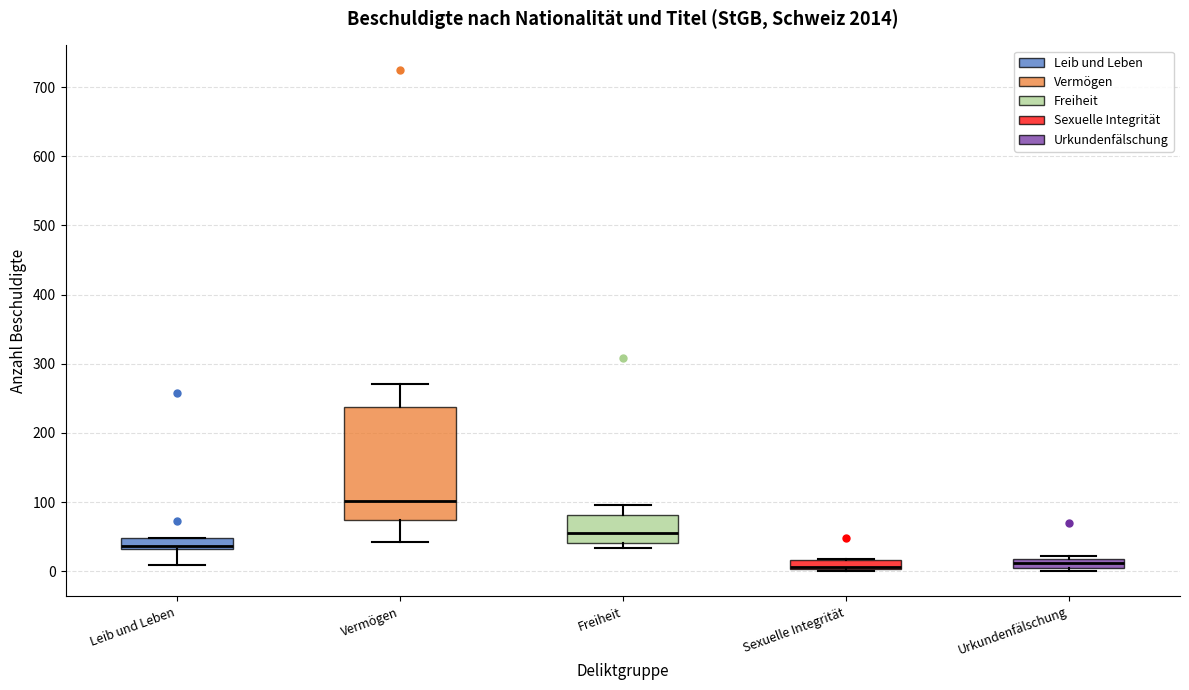

Which box is the tallest, from its lower edge to its upper edge?

Vermögen